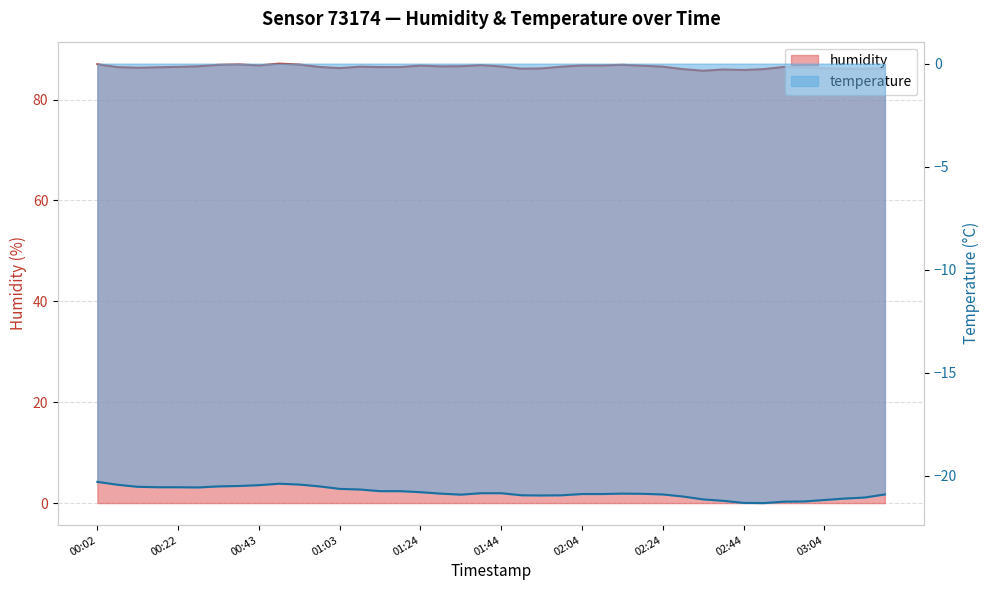

Which series has the widest spread of values?

humidity